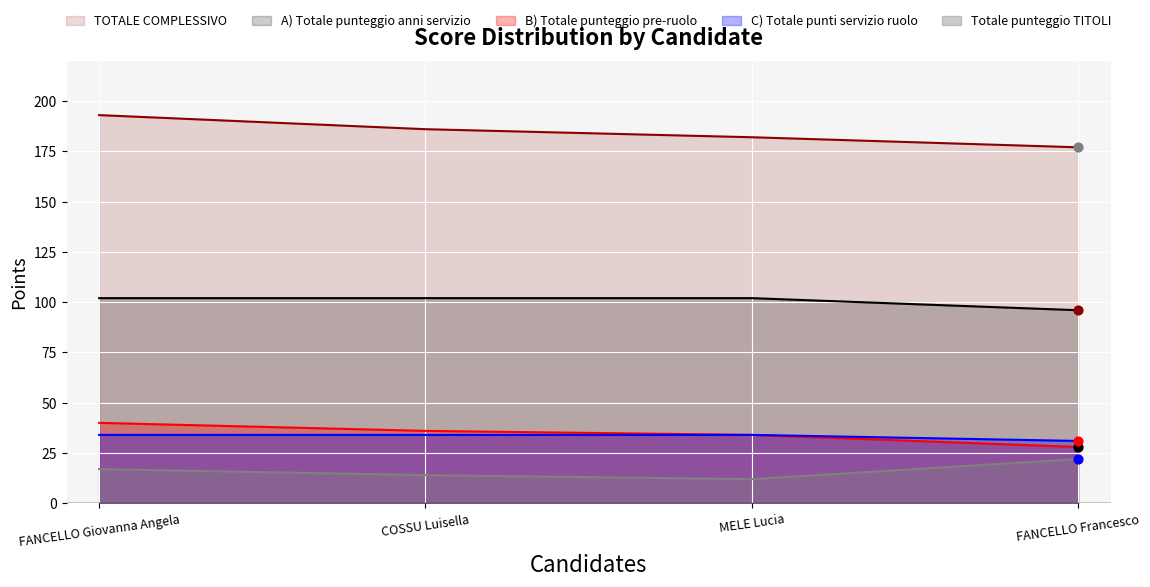

Which series has the largest total across all categories?

TOTALE COMPLESSIVO